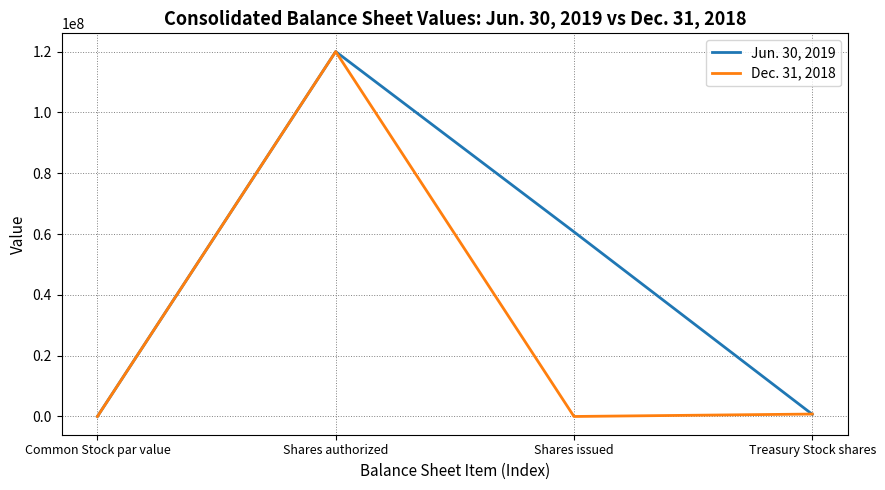

What is the difference between the maximum and second lowest values in the Dec. 31, 2018 series?

120000000.0